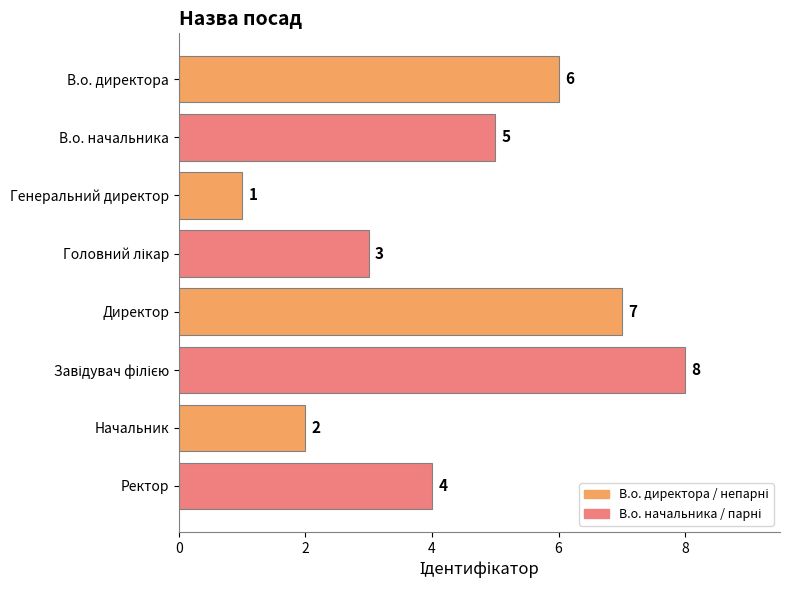

What is the difference between the second highest and second lowest values?

5